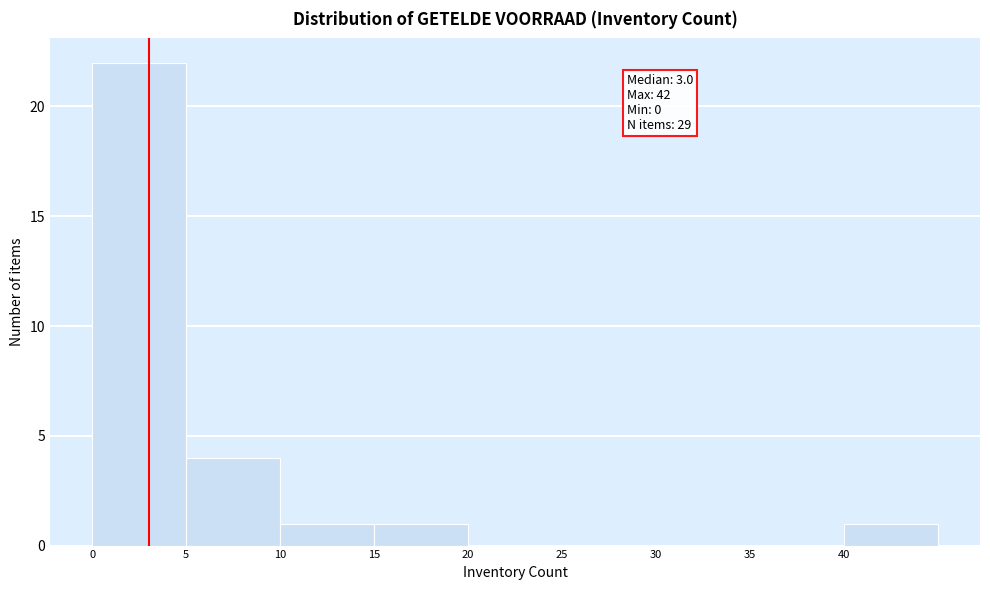

Over which range of the x-axis is the bar tallest?

0 to 5